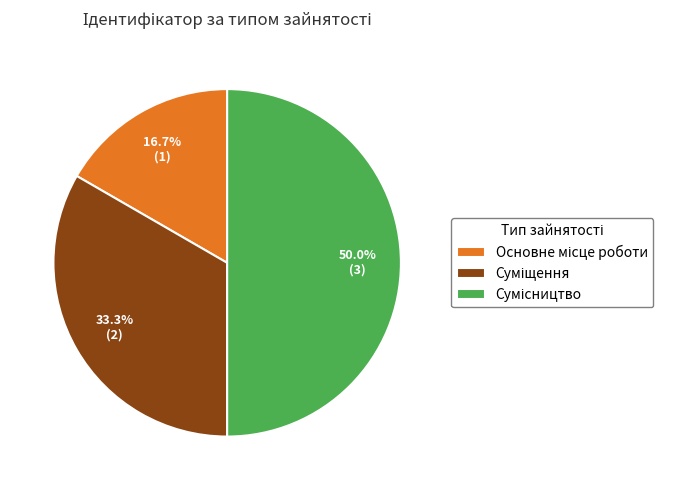

Does Суміщення account for over 50% of the chart?

No